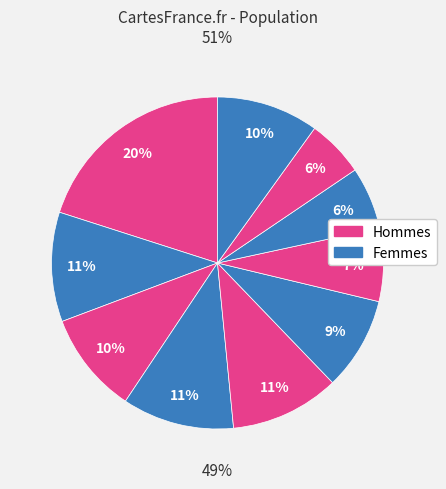

Rank the categories by value from lowest to highest.

pct85, pct75, pct65, pct55, pct25, pct95, pct45, pct15, pct35, pct05